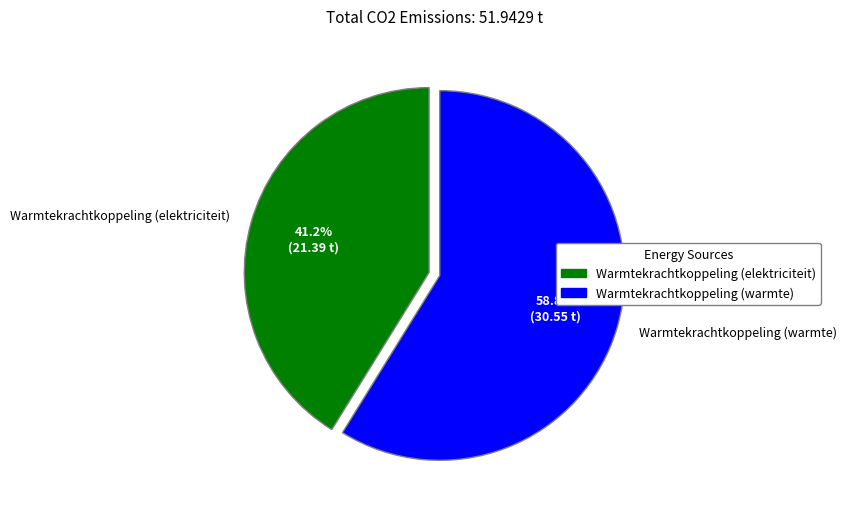

How many segments does this pie chart have?

2